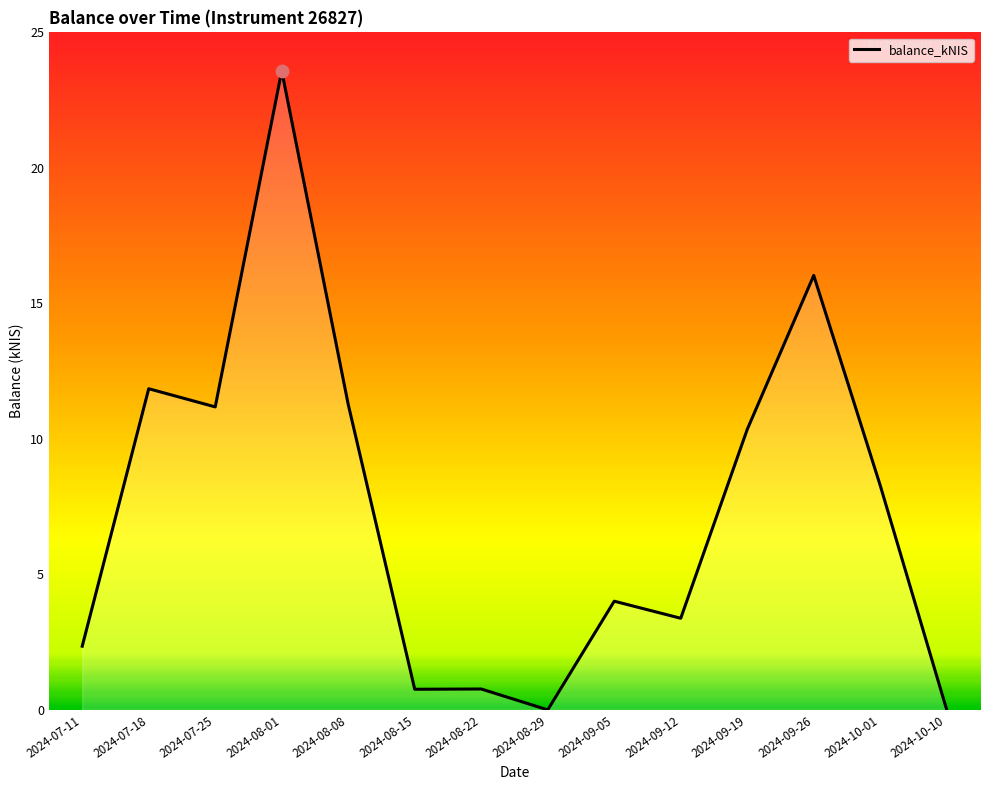

What is the change in value from 2024-07-25 to 2024-08-01?

+12.4